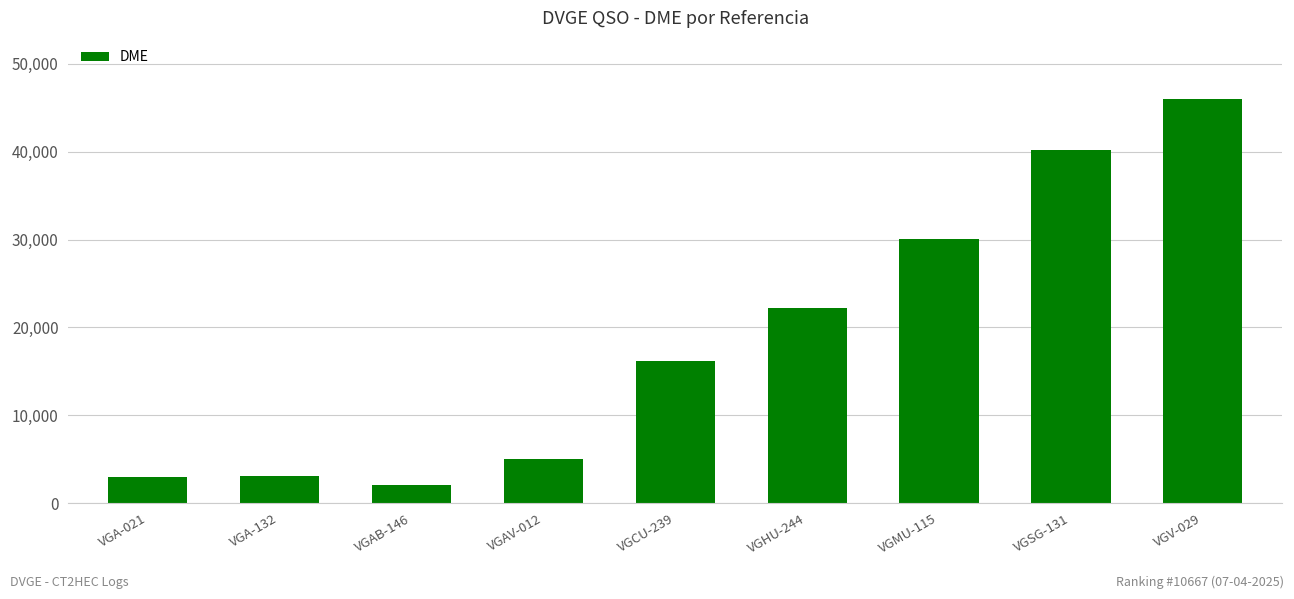

Are the bars grouped side by side (vs. stacked)?

No